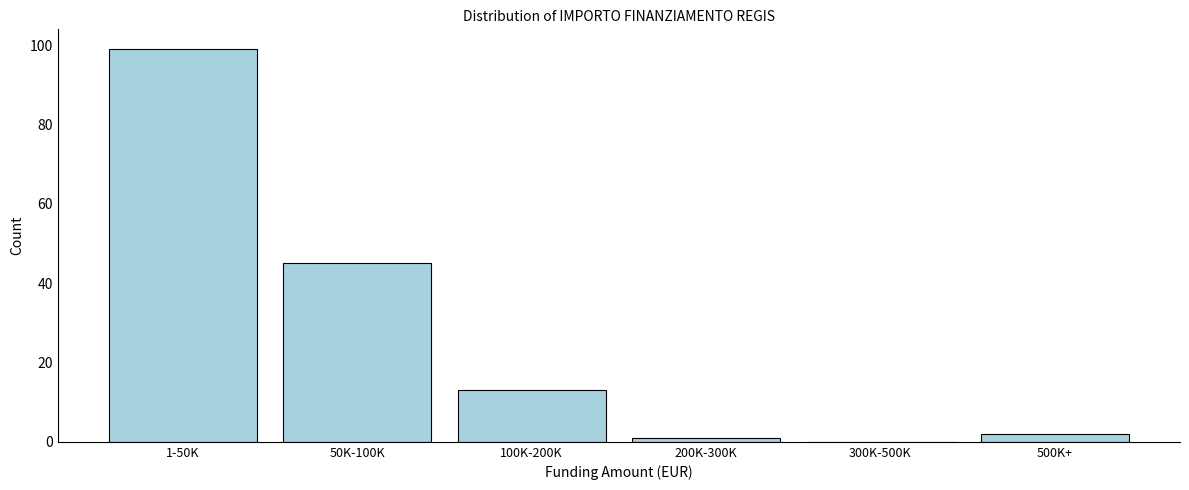

Reading left to right, list all the values displayed in this chart.

1-50K=99	50K-100K=45	100K-200K=13	200K-300K=1	300K-500K=0	500K+=2